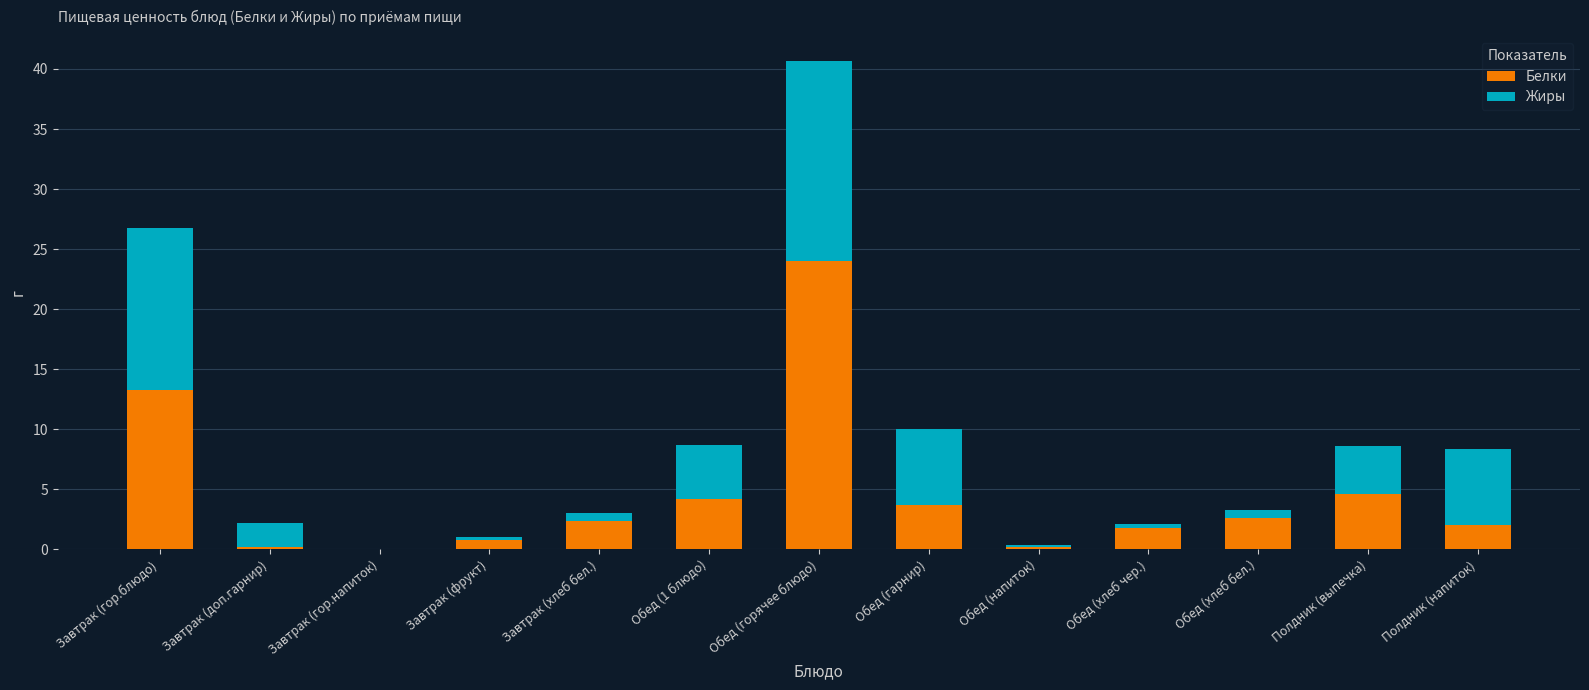

True or false: Белки has a value of 15.2 at Завтрак (гор.напиток).

False